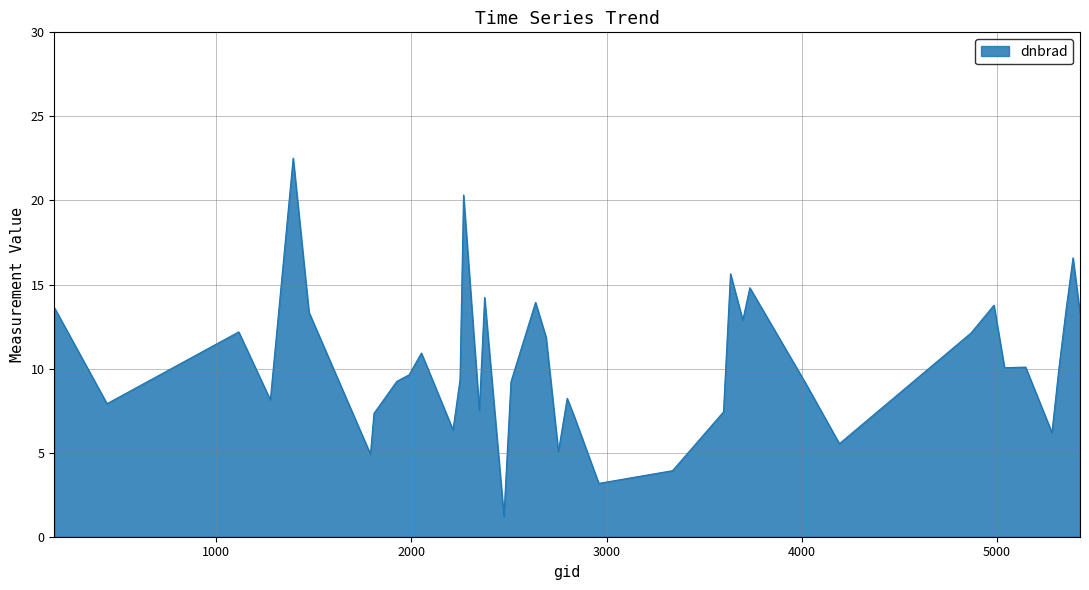

What is the smallest value displayed?

1.2